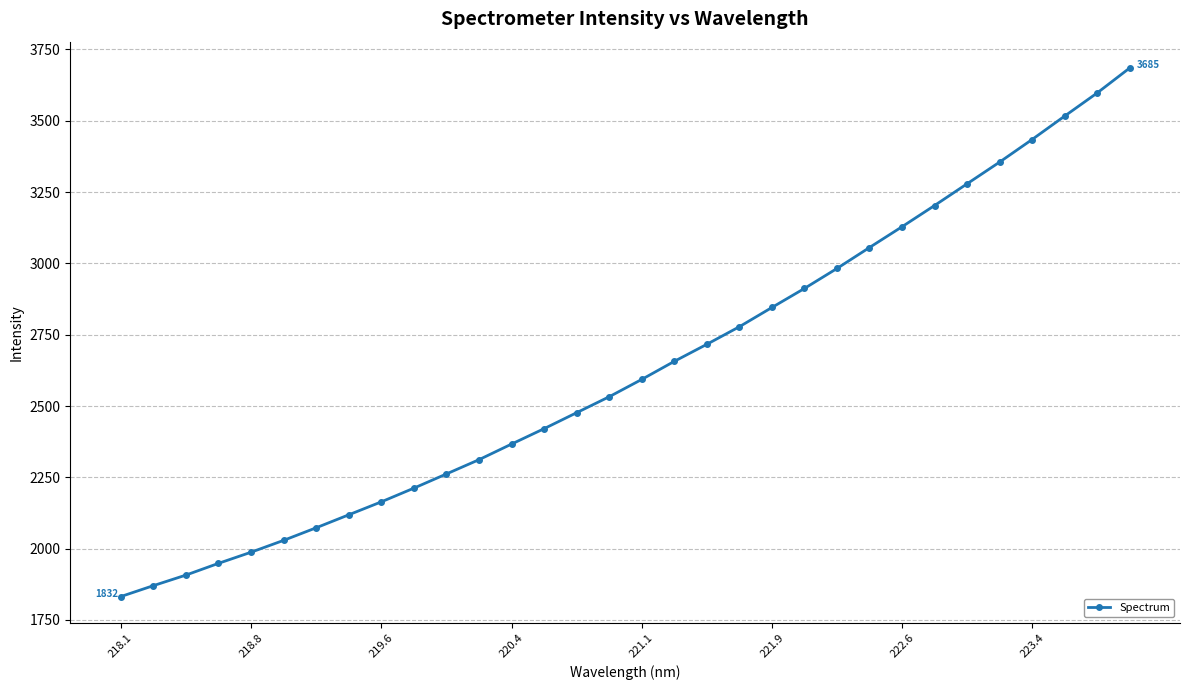

Does the chart display data point markers on the line(s)?

Yes